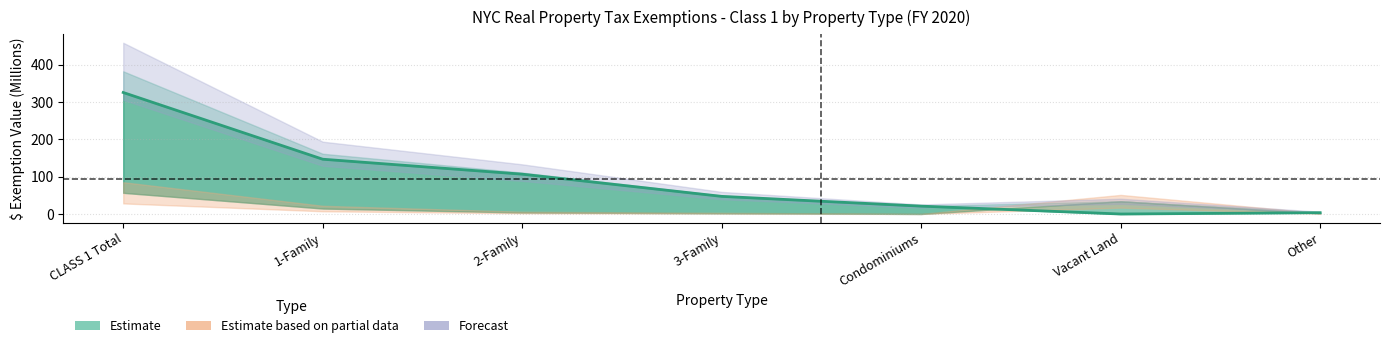

Which category has the highest value across all series?

CLASS 1 Total